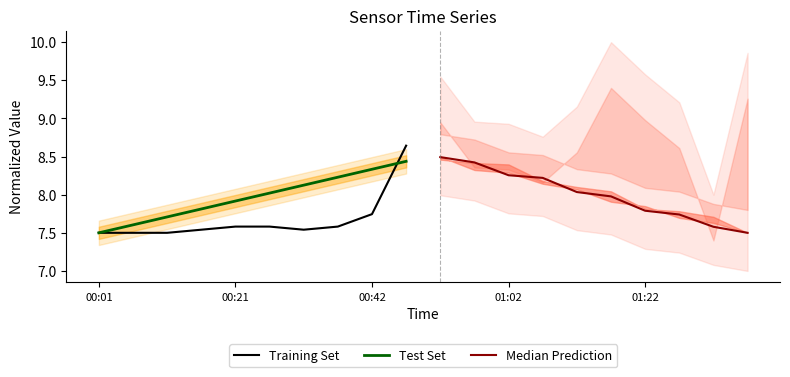

The value of Training Set at 00:21 is 12.2. True or false?

False